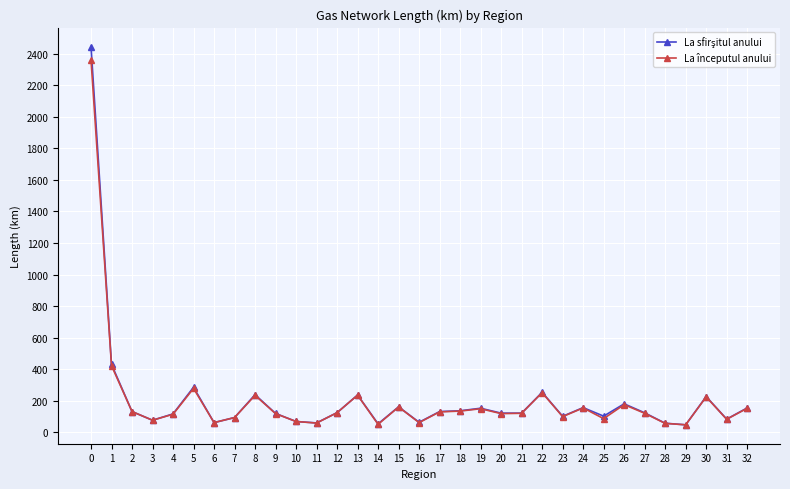

What is the spread (max minus min) of values at 0?

84